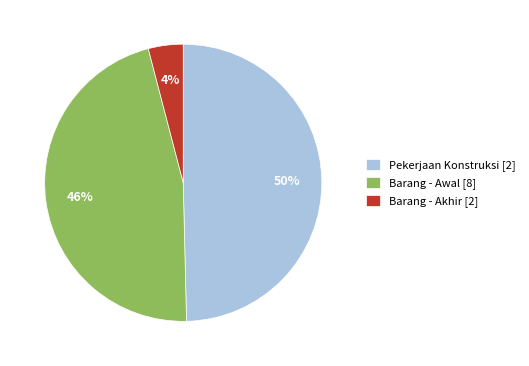

Does any single category account for the majority?

No